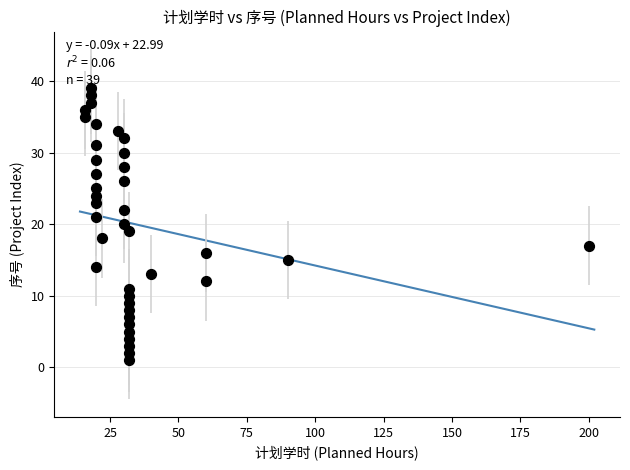

What is the range of Y values (max minus min)?

38